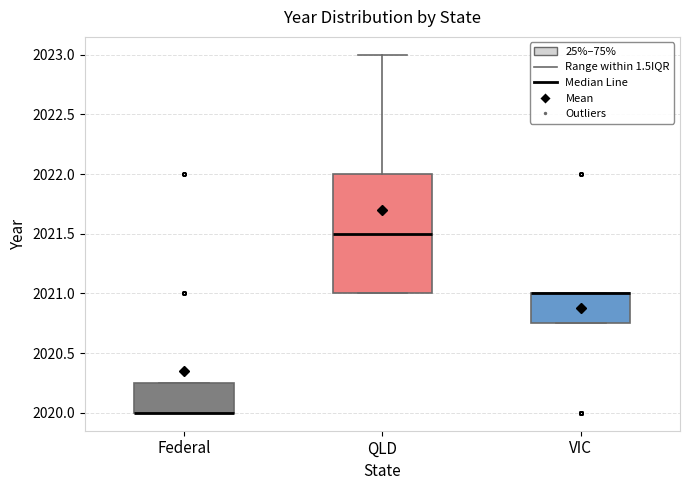

Reading left to right, transcribe this box plot: for each box, give where its median line is, the range the box spans, and where its two whiskers end, as read against the y-axis. The values are not printed on the chart, so give them approximately, as read against the axis.

Federal: median 2020.00 (drawn on the box's lower edge), box 2020.00 to 2020.25, whiskers 2020.00 to 2020.25
QLD: median 2021.50, box 2021.00 to 2022.00, whiskers 2021.00 to 2023.00
VIC: median 2021.00 (drawn on the box's upper edge), box 2020.75 to 2021.00, whiskers 2020.75 to 2021.00